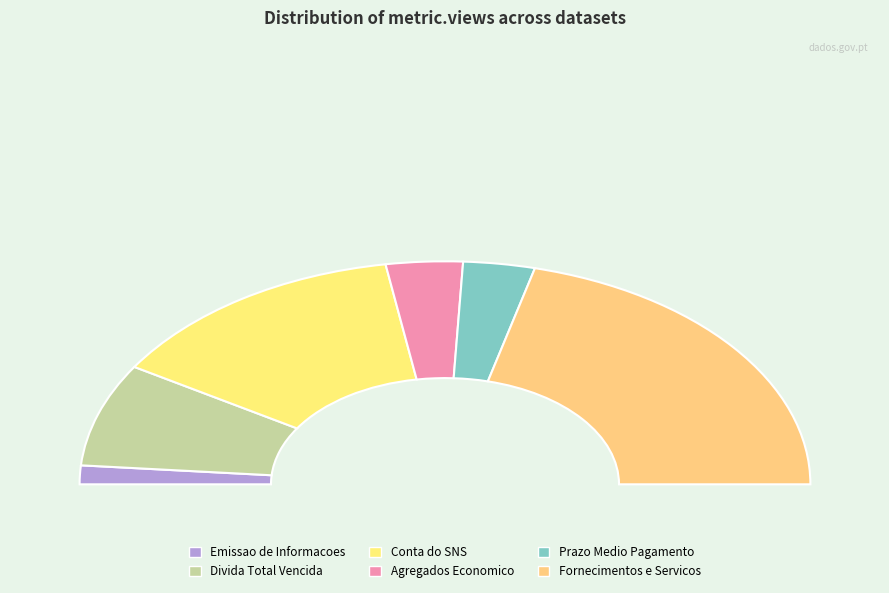

To the nearest percent, what portion does Agregados Economico Financeiros represent?

7%